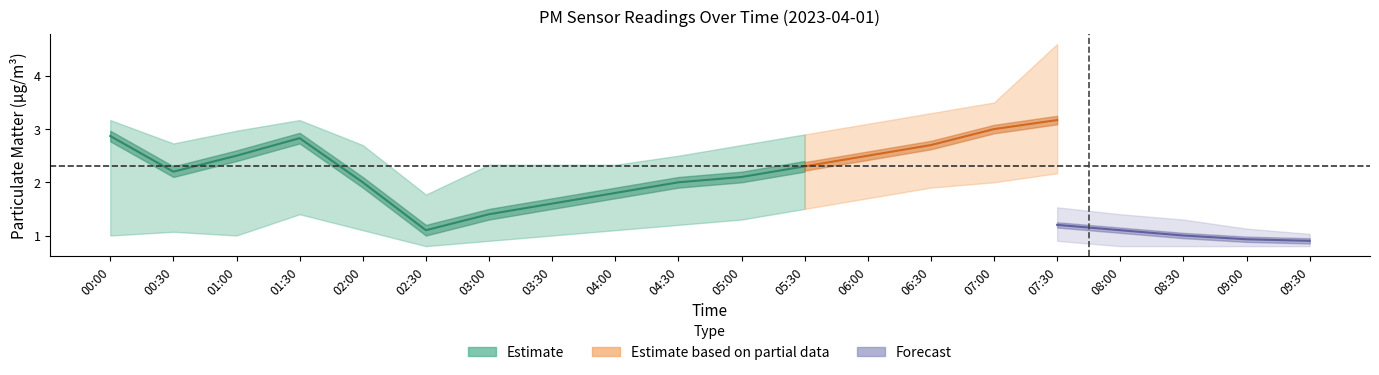

True or false: P1 and P1_upper cross at least once.

False